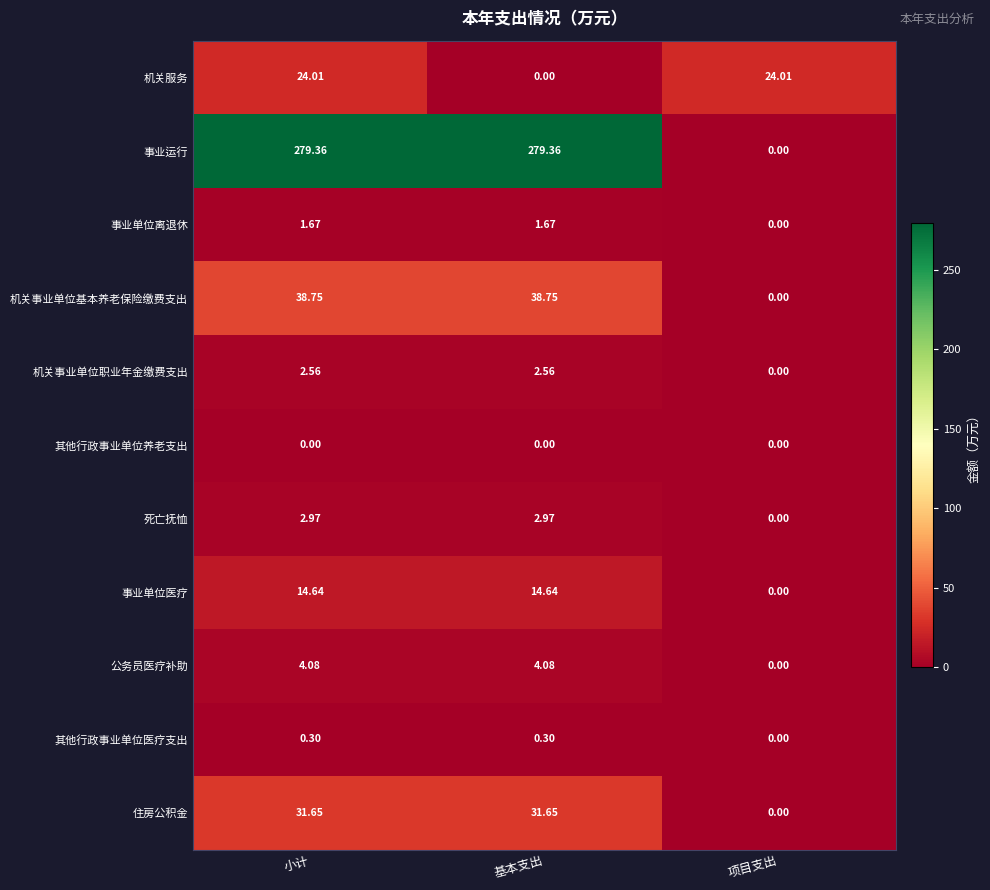

Count the number of data series in this chart.

11